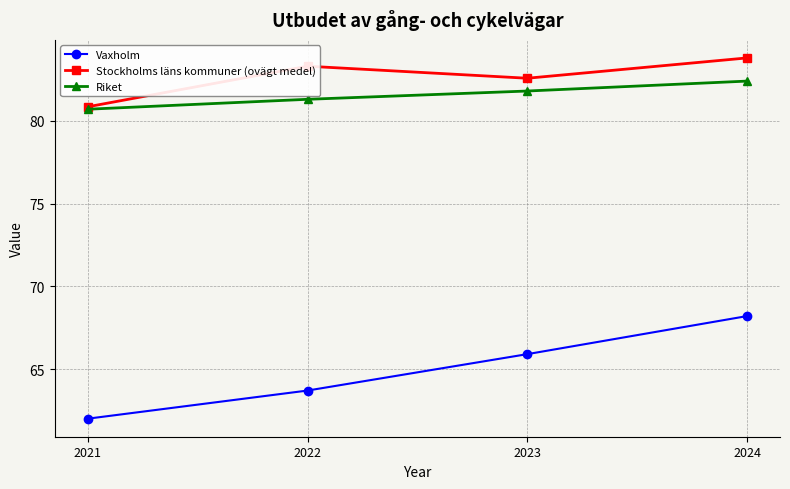

What is the approximate value of Stockholms läns kommuner (ovägt medel) at 2024?

83.8